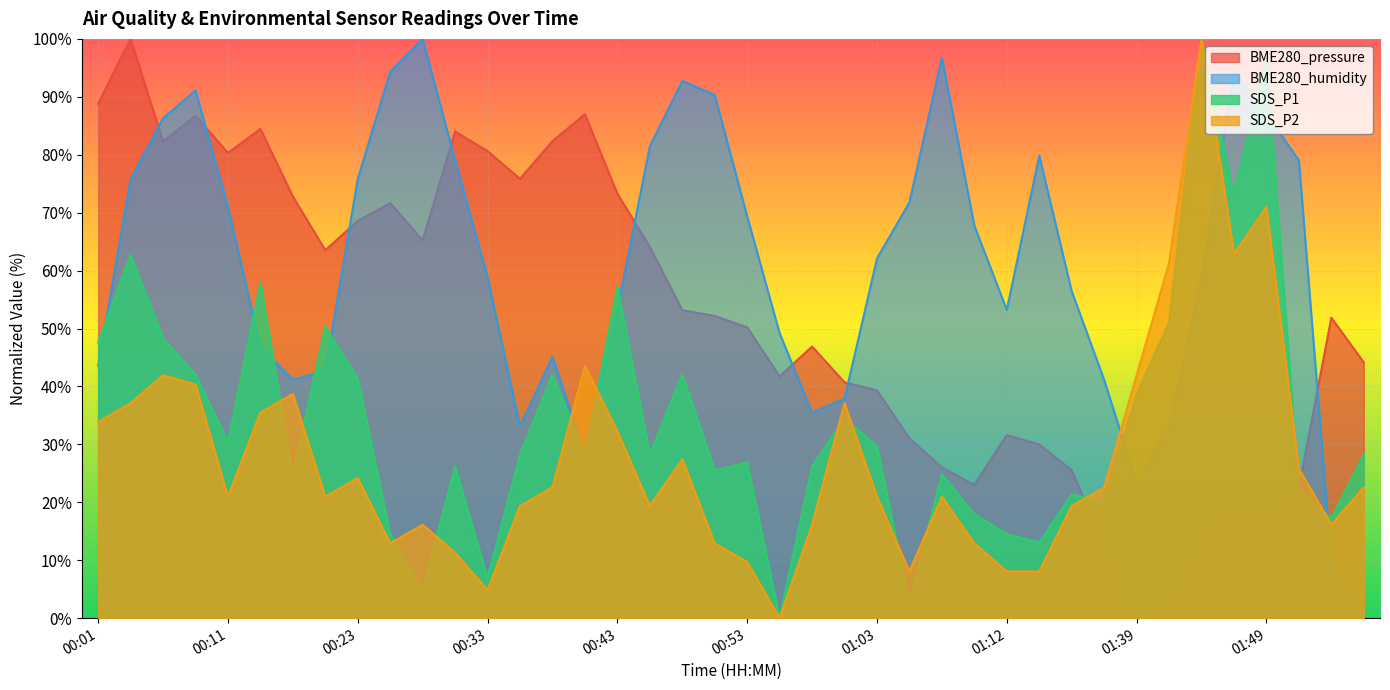

What is the total value across all series at 00:33?

151.2